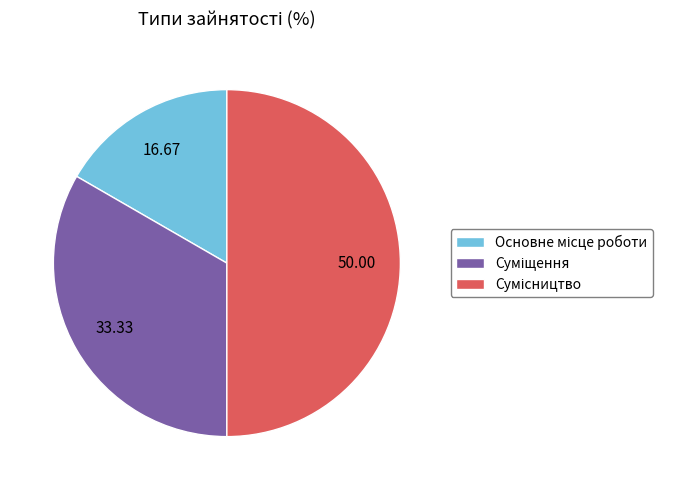

What is the largest slice in the pie chart?

Сумісництво